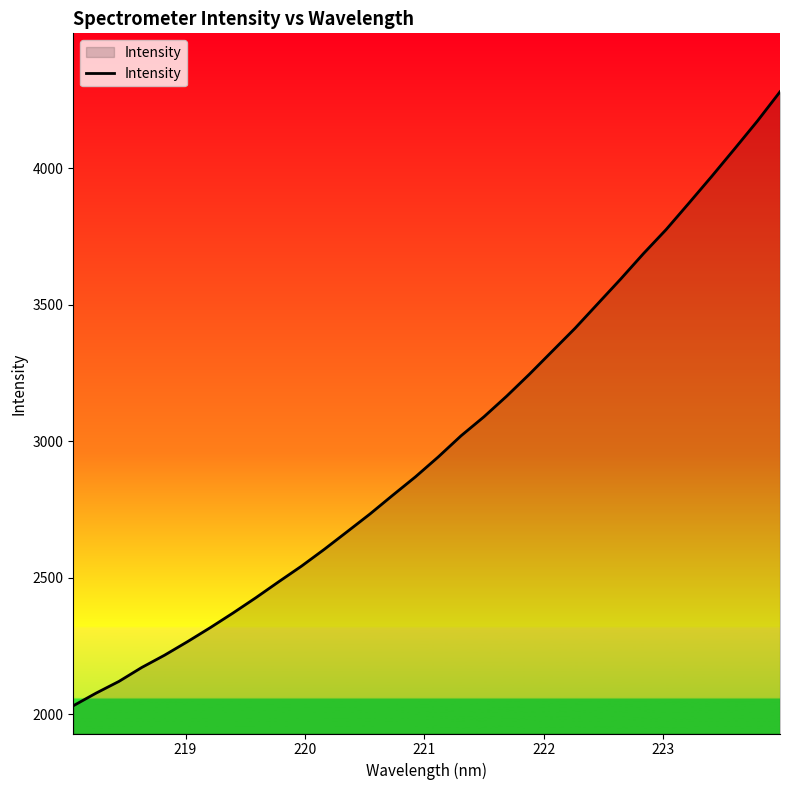

What is the difference between the maximum and minimum values?

2247.9